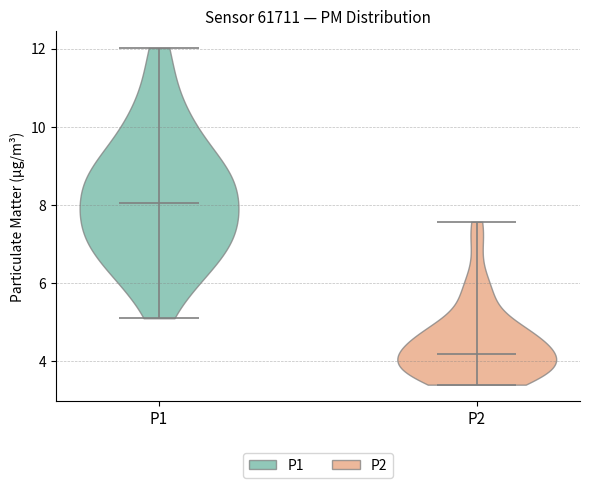

Reading left to right, read every violin against the y-axis: where its median line is, and the lowest and highest points it reaches. The values are not printed on the chart, so give them approximately, as read against the axis.

P1: median line 8.0, lowest point 5.2, highest point 12.0
P2: median line 4.2, lowest point 3.4, highest point 7.6